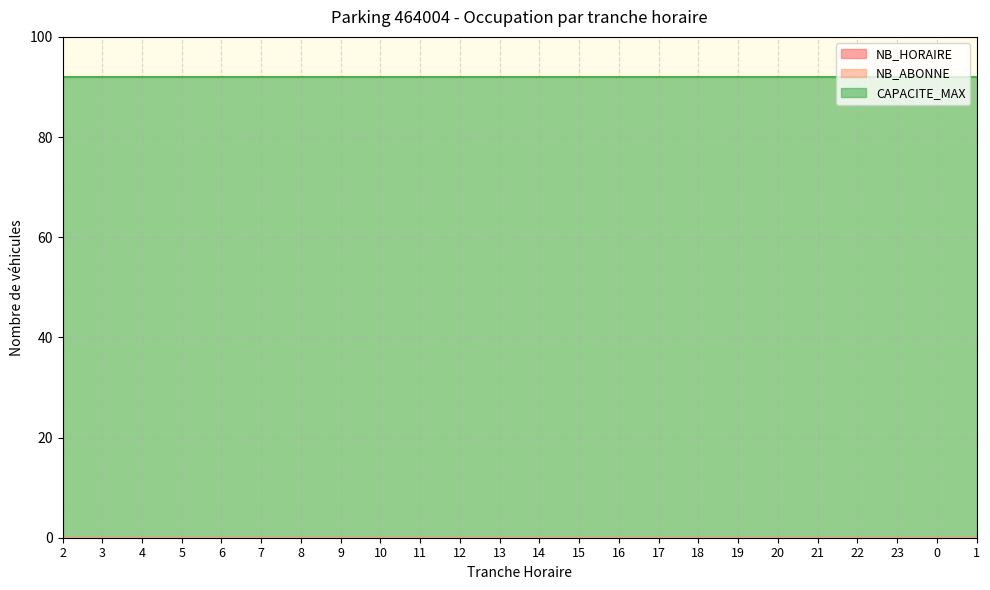

Does the chart have visible grid lines?

Yes